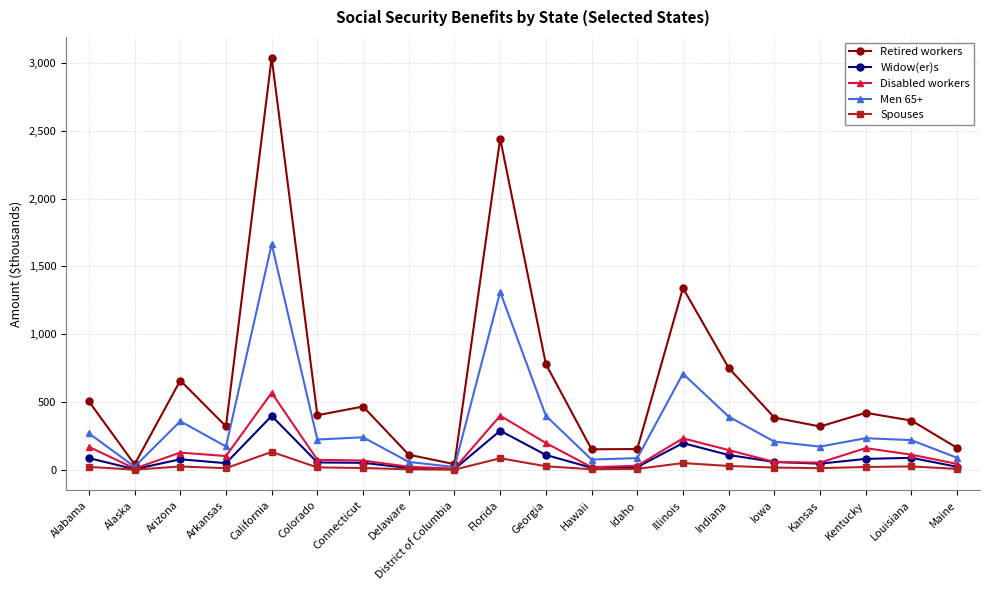

What position from the left is Arkansas?

4